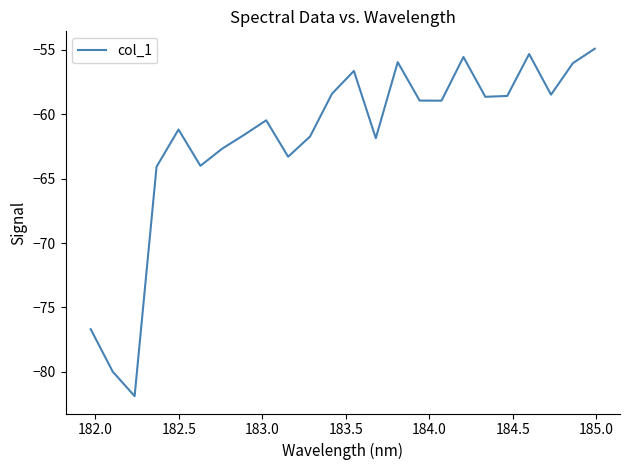

What is the smallest value displayed?

-81.9